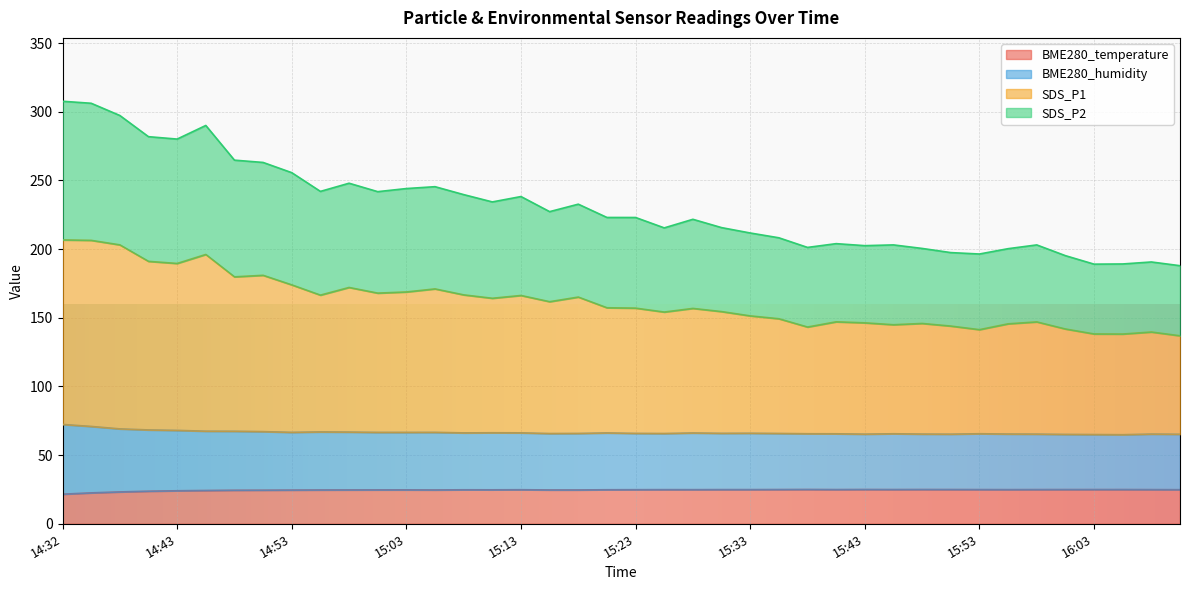

At which category is the sum across all series the highest?

14:32